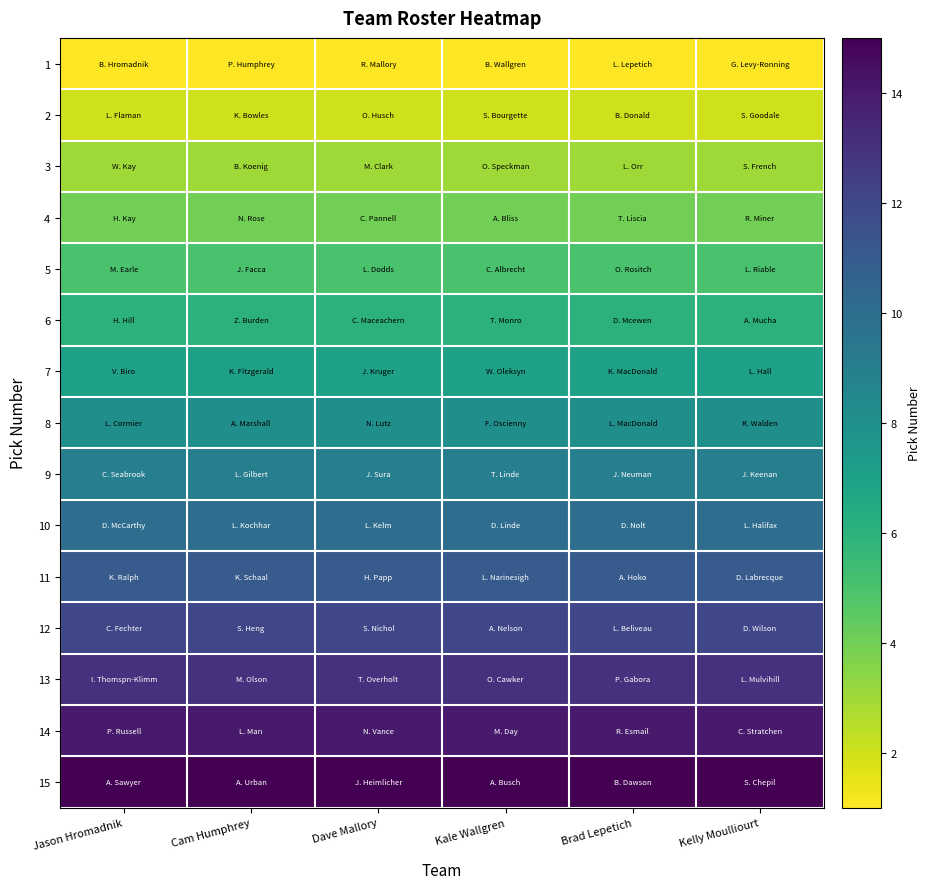

Reading left to right, list all the values displayed in this chart.

1: Jason Hromadnik=1	Cam Humphrey=1	Dave Mallory=1	Kale Wallgren=1	Brad Lepetich=1	Kelly Moulliourt=1
2: Jason Hromadnik=2	Cam Humphrey=2	Dave Mallory=2	Kale Wallgren=2	Brad Lepetich=2	Kelly Moulliourt=2
3: Jason Hromadnik=3	Cam Humphrey=3	Dave Mallory=3	Kale Wallgren=3	Brad Lepetich=3	Kelly Moulliourt=3
4: Jason Hromadnik=4	Cam Humphrey=4	Dave Mallory=4	Kale Wallgren=4	Brad Lepetich=4	Kelly Moulliourt=4
5: Jason Hromadnik=5	Cam Humphrey=5	Dave Mallory=5	Kale Wallgren=5	Brad Lepetich=5	Kelly Moulliourt=5
6: Jason Hromadnik=6	Cam Humphrey=6	Dave Mallory=6	Kale Wallgren=6	Brad Lepetich=6	Kelly Moulliourt=6
7: Jason Hromadnik=7	Cam Humphrey=7	Dave Mallory=7	Kale Wallgren=7	Brad Lepetich=7	Kelly Moulliourt=7
8: Jason Hromadnik=8	Cam Humphrey=8	Dave Mallory=8	Kale Wallgren=8	Brad Lepetich=8	Kelly Moulliourt=8
9: Jason Hromadnik=9	Cam Humphrey=9	Dave Mallory=9	Kale Wallgren=9	Brad Lepetich=9	Kelly Moulliourt=9
10: Jason Hromadnik=10	Cam Humphrey=10	Dave Mallory=10	Kale Wallgren=10	Brad Lepetich=10	Kelly Moulliourt=10
11: Jason Hromadnik=11	Cam Humphrey=11	Dave Mallory=11	Kale Wallgren=11	Brad Lepetich=11	Kelly Moulliourt=11
12: Jason Hromadnik=12	Cam Humphrey=12	Dave Mallory=12	Kale Wallgren=12	Brad Lepetich=12	Kelly Moulliourt=12
13: Jason Hromadnik=13	Cam Humphrey=13	Dave Mallory=13	Kale Wallgren=13	Brad Lepetich=13	Kelly Moulliourt=13
14: Jason Hromadnik=14	Cam Humphrey=14	Dave Mallory=14	Kale Wallgren=14	Brad Lepetich=14	Kelly Moulliourt=14
15: Jason Hromadnik=15	Cam Humphrey=15	Dave Mallory=15	Kale Wallgren=15	Brad Lepetich=15	Kelly Moulliourt=15